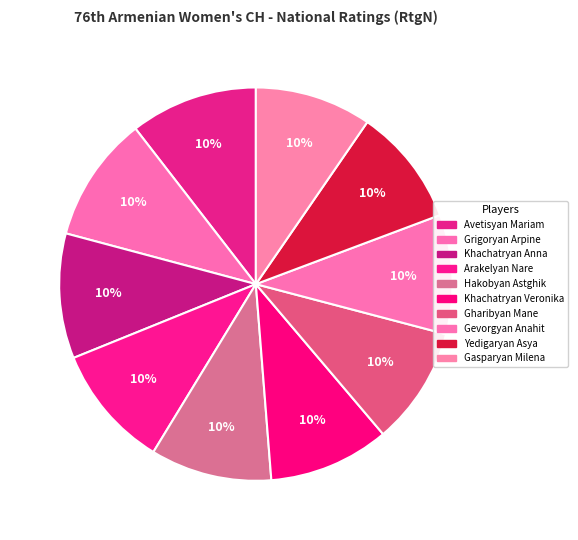

How many segments does this pie chart have?

10